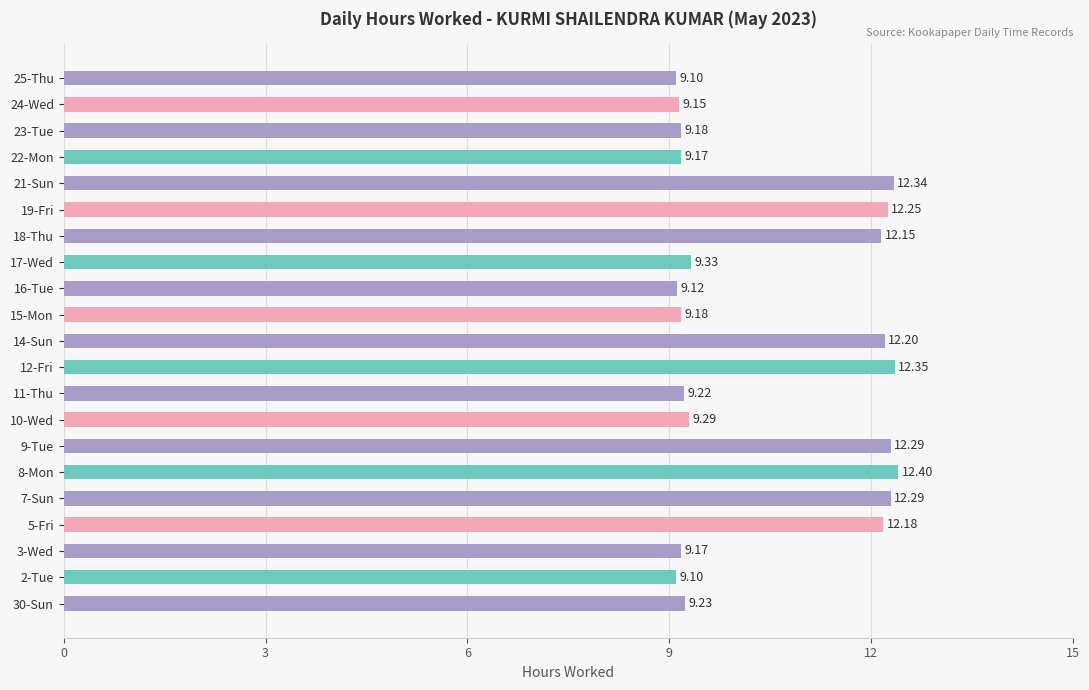

What is the change in value from 12-Fri to 16-Tue?

-3.2